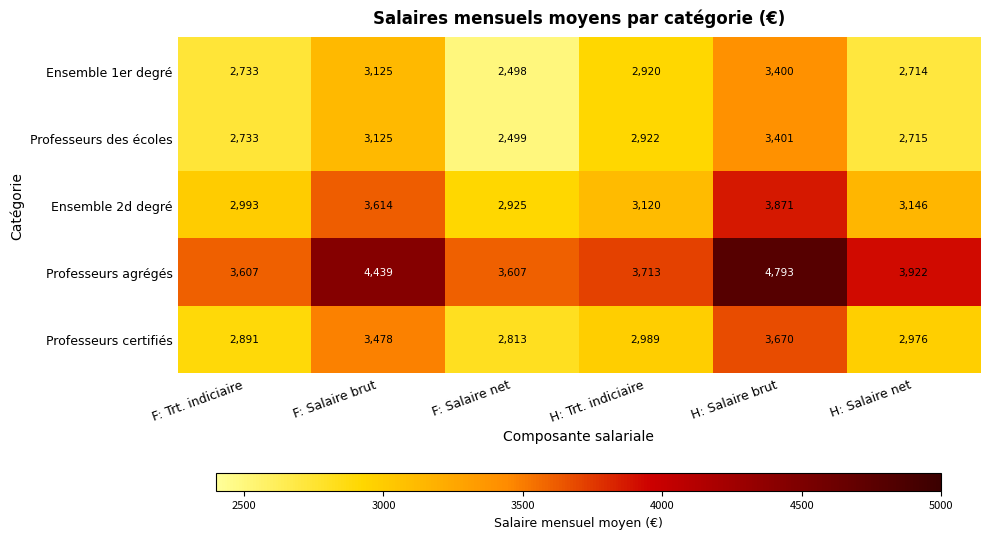

Reading left to right, extract all data points from this chart.

Ensemble 1er degré: 2733	3125	2498	2920	3400	2714
Professeurs des écoles: 2733	3125	2499	2922	3401	2715
Ensemble 2d degré: 2993	3614	2925	3120	3871	3146
Professeurs agrégés: 3607	4439	3607	3713	4793	3922
Professeurs certifiés: 2891	3478	2813	2989	3670	2976